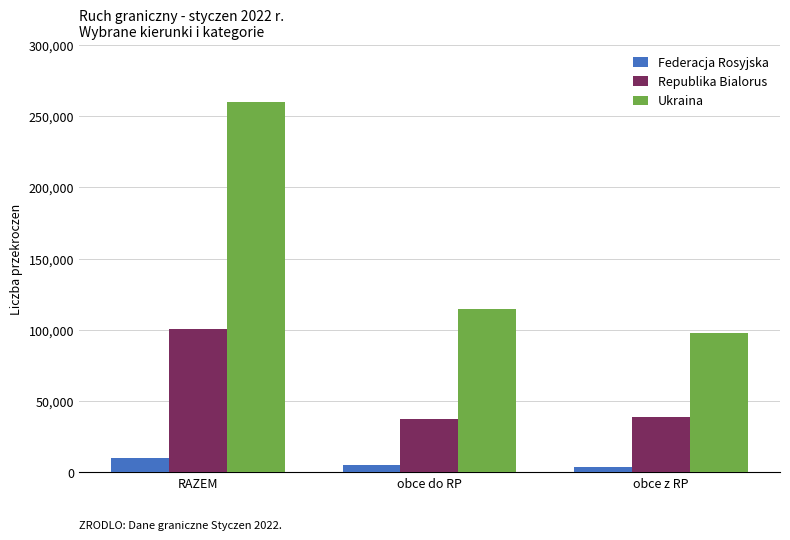

What is the value of the Republika Bialorus bar at the 1st from the left?

100959